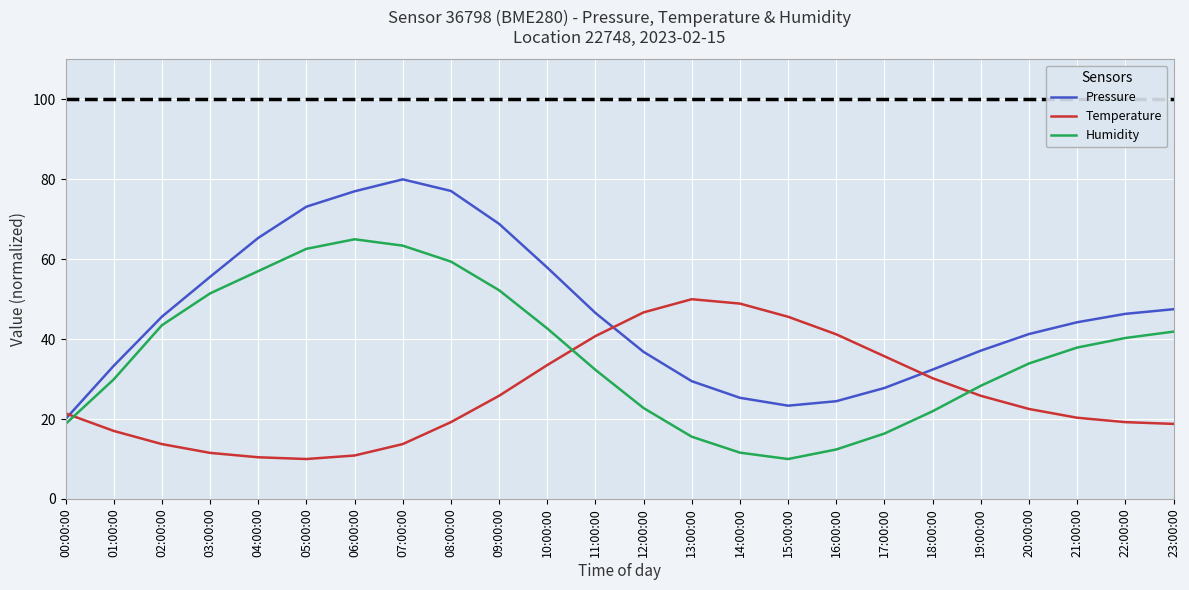

What position from the right is 07:00:00?

17